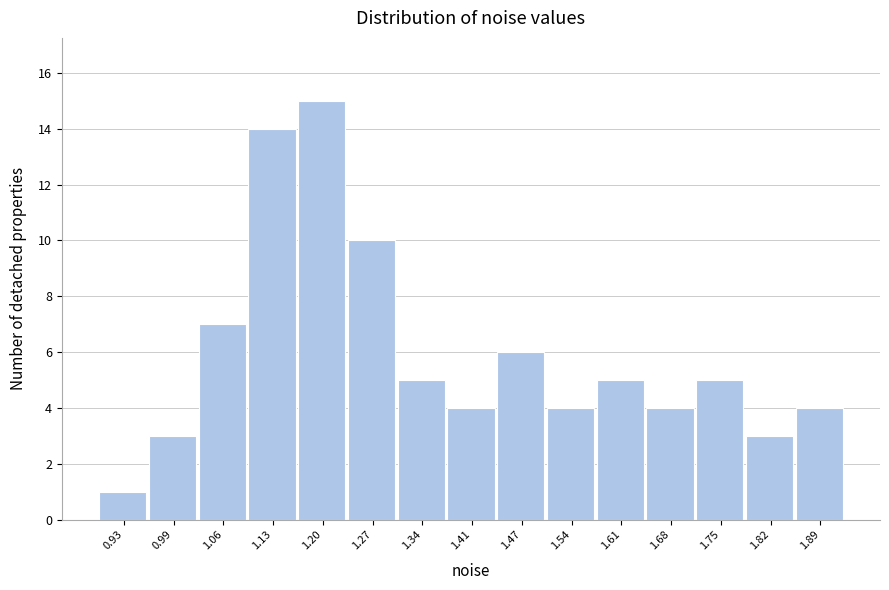

Reading left to right, transcribe this chart: for each bar, give the range it covers on the x-axis and its height. Neither the bar edges nor the heights are printed on the chart, so give them approximately, as read against the axes.

0.89 to 0.96: 1
0.96 to 1.03: 3
1.03 to 1.10: 7
1.10 to 1.17: 14
1.17 to 1.23: 15
1.23 to 1.30: 10
1.30 to 1.37: 5
1.37 to 1.44: 4
1.44 to 1.51: 6
1.51 to 1.58: 4
1.58 to 1.65: 5
1.65 to 1.71: 4
1.71 to 1.78: 5
1.78 to 1.85: 3
1.85 to 1.92: 4